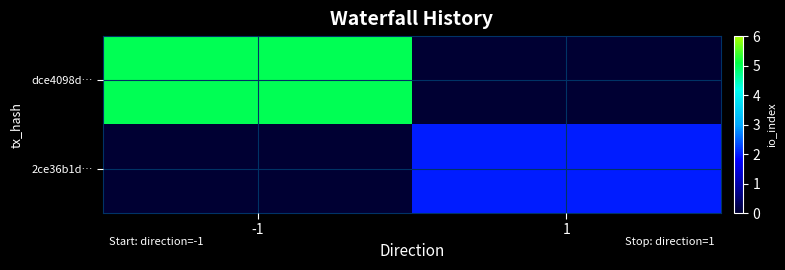

Reading right to left, extract all data points from this chart.

dce4098d…: 1=0	-1=5
2ce36b1d…: 1=2	-1=0